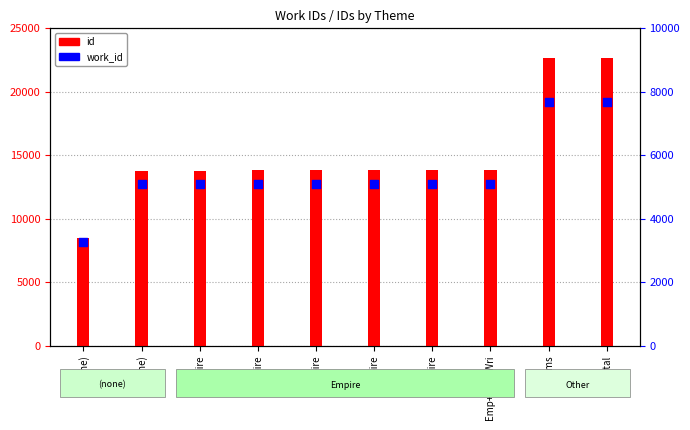

Which series has the largest Y range (max minus min)?

id